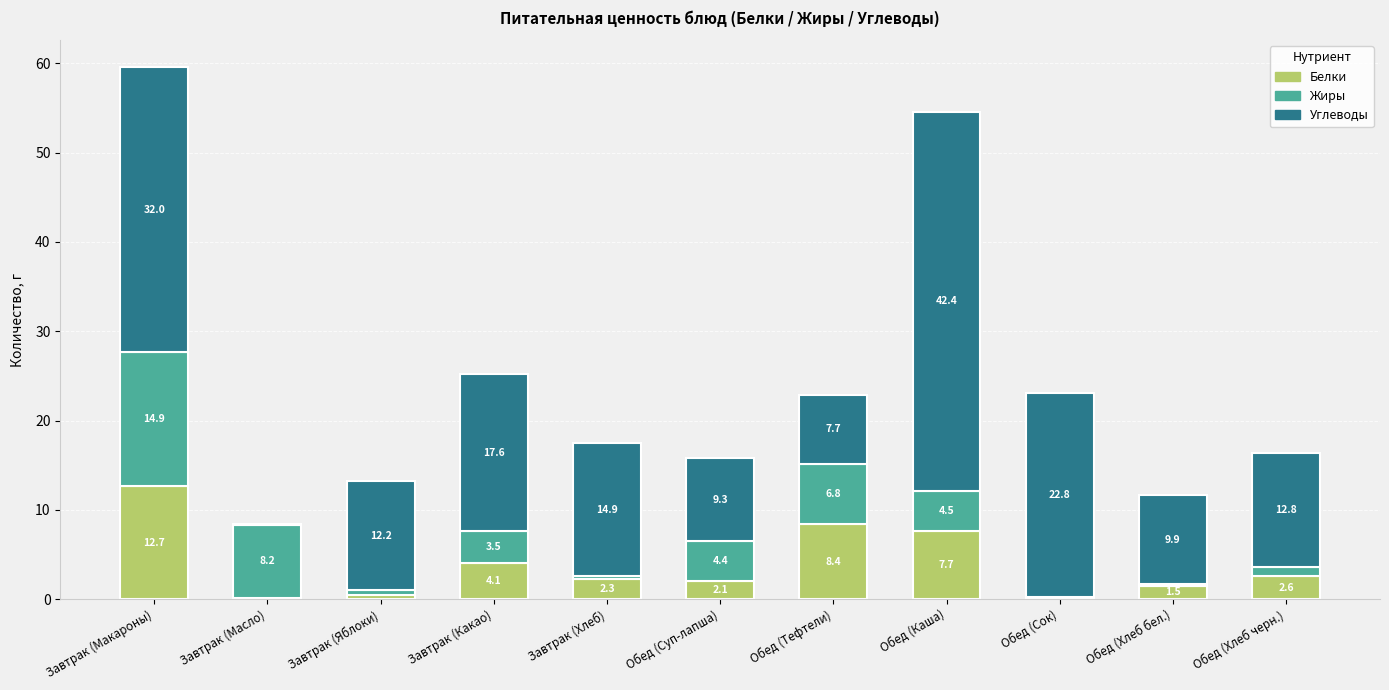

True or false: Белки has a value of 12.7 at Завтрак (Макароны).

True